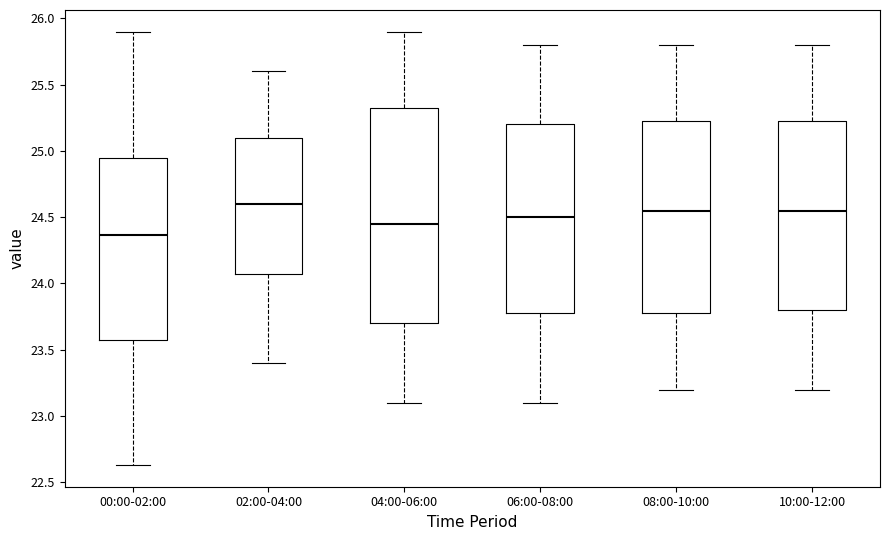

Reading left to right, read every box against the y-axis: the position of its median line, the range the box covers, and the ends of its whiskers. The values are not printed on the chart, so give them approximately, as read against the axis.

00:00-02:00: median 24.35, box 23.55 to 24.95, whiskers 22.65 to 25.90
02:00-04:00: median 24.60, box 24.10 to 25.10, whiskers 23.40 to 25.60
04:00-06:00: median 24.45, box 23.70 to 25.35, whiskers 23.10 to 25.90
06:00-08:00: median 24.50, box 23.80 to 25.20, whiskers 23.10 to 25.80
08:00-10:00: median 24.55, box 23.80 to 25.25, whiskers 23.20 to 25.80
10:00-12:00: median 24.55, box 23.80 to 25.25, whiskers 23.20 to 25.80